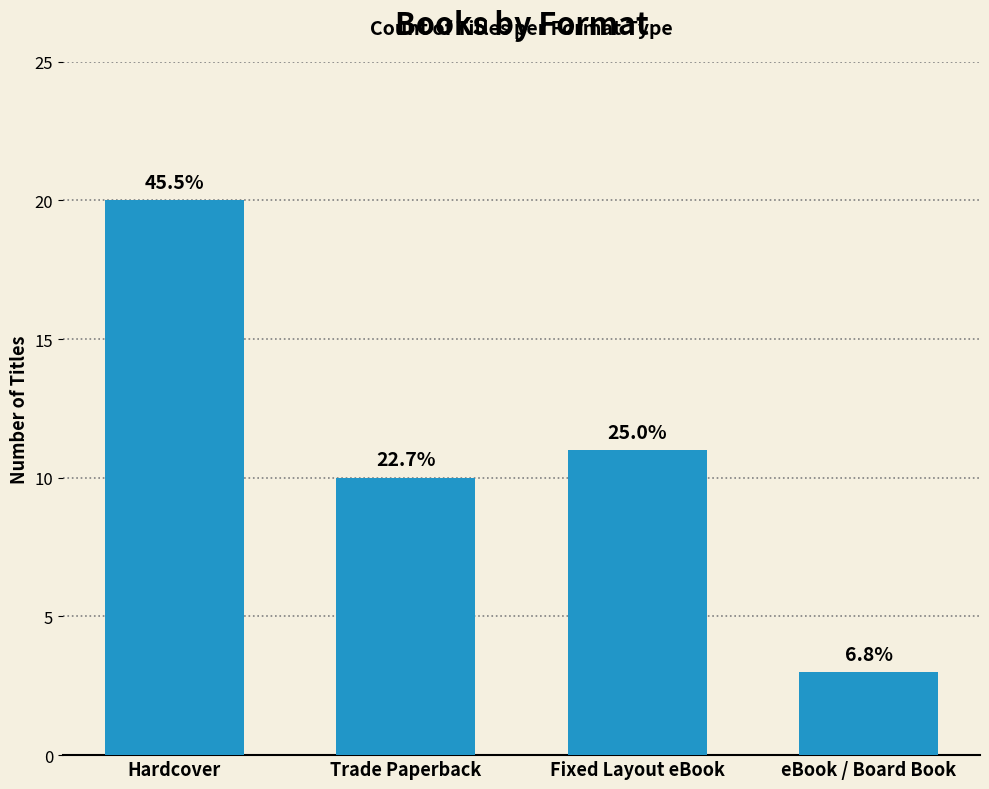

At which label is the value closest to 11?

Fixed Layout eBook